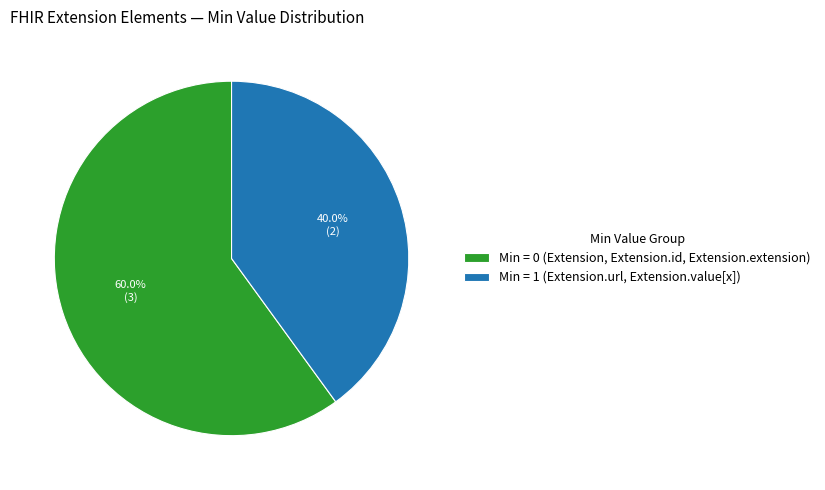

How many segments does this pie chart have?

2